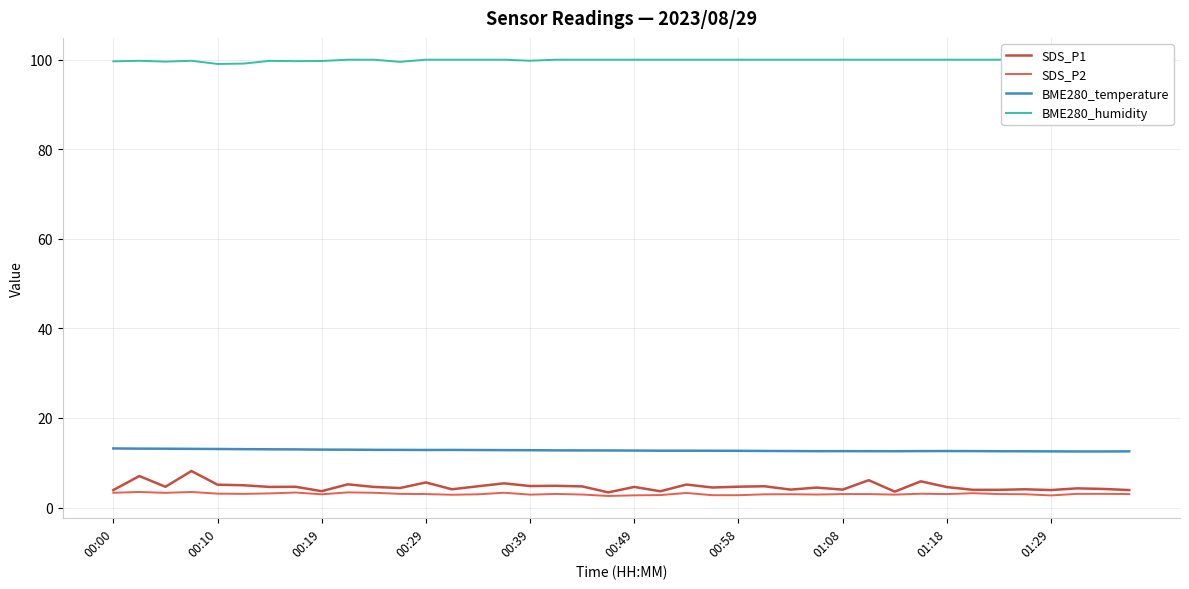

True or false: BME280_temperature and SDS_P2 cross at least once.

False